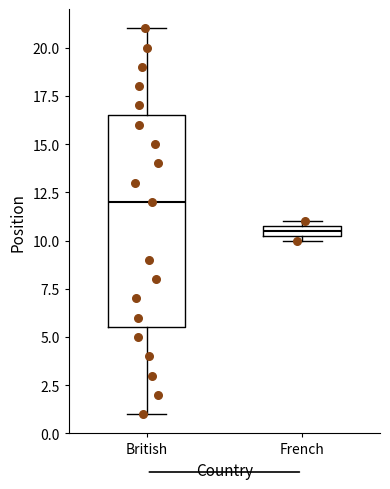

Which box is the tallest, from its lower edge to its upper edge?

British